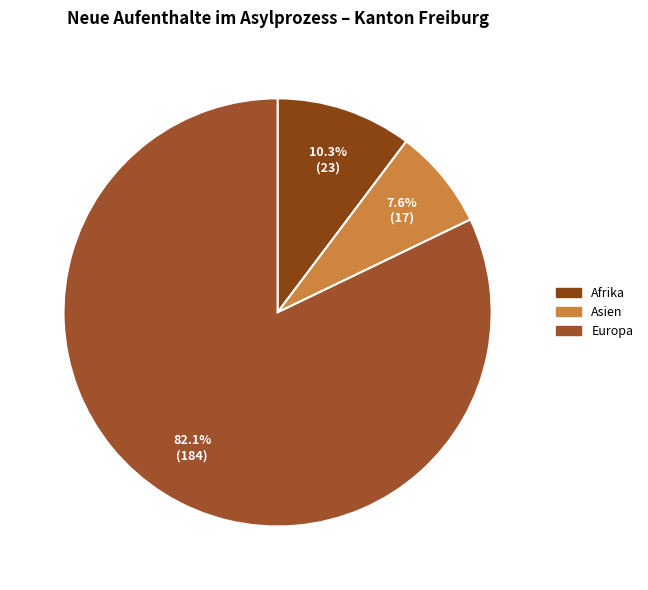

How many segments does this pie chart have?

3